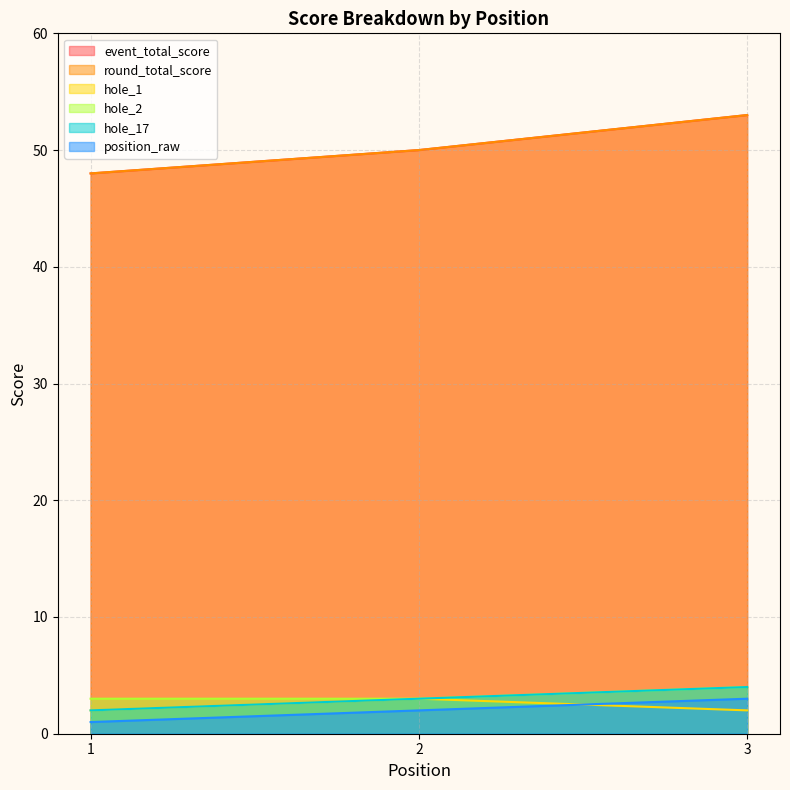

Reading left to right, list all the values displayed in this chart.

event_total_score: 1=48	2=50	3=53
round_total_score: 1=48	2=50	3=53
hole_1: 1=2	2=3	3=2
hole_2: 1=3	2=3	3=4
hole_17: 1=2	2=3	3=4
position_raw: 1=1	2=2	3=3